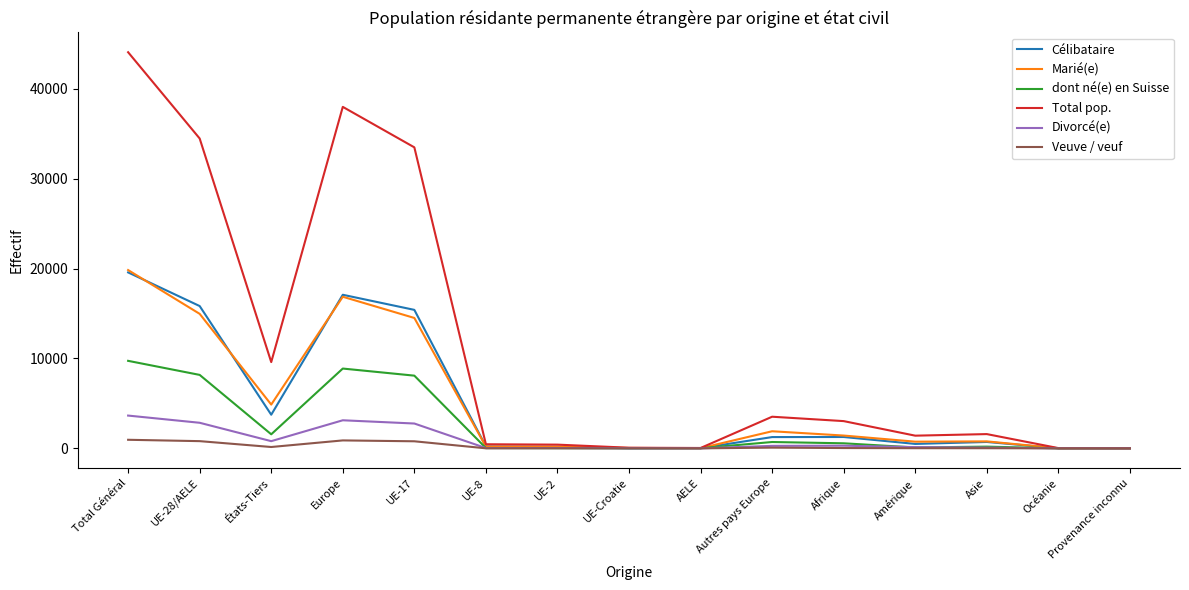

What is the sum of the Total pop. values at Amérique and Asie?

2999